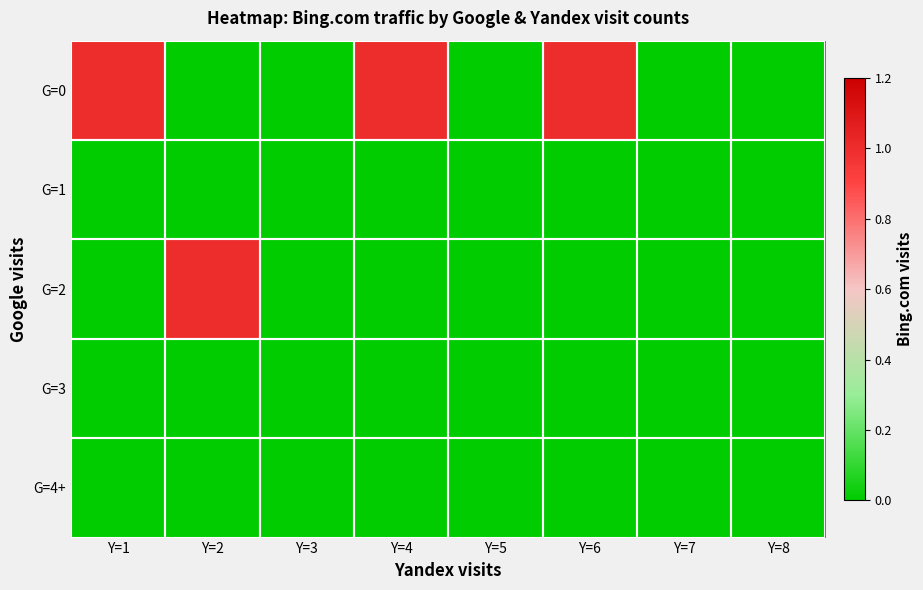

Which has a higher value, Y=1 or Y=8?

Y=1